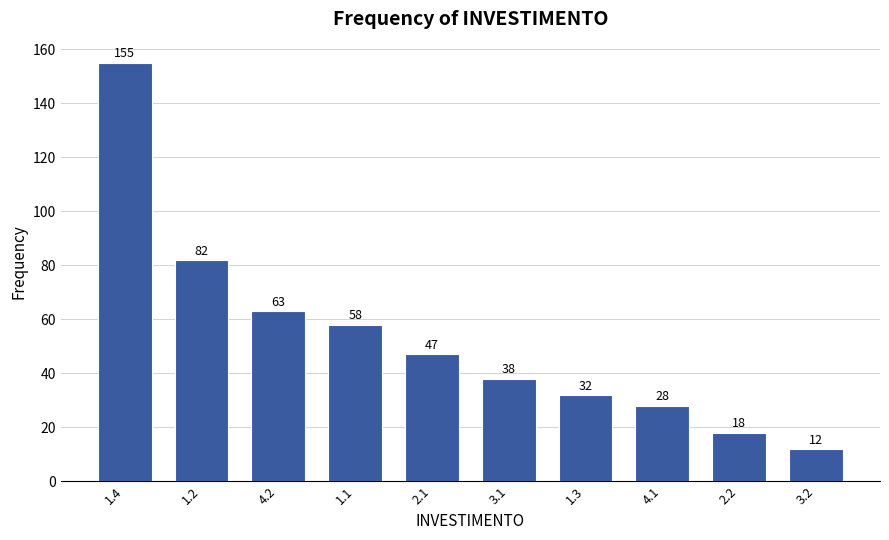

Reading left to right, list all the values displayed in this chart.

155	82	63	58	47	38	32	28	18	12